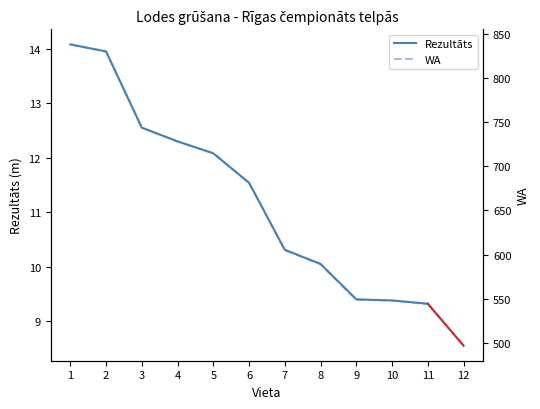

Reading right to left, transcribe all the data shown in this chart.

12=497	11=544	10=548	9=549	8=589	7=605	6=681	5=715	4=728	3=744	2=830	1=838